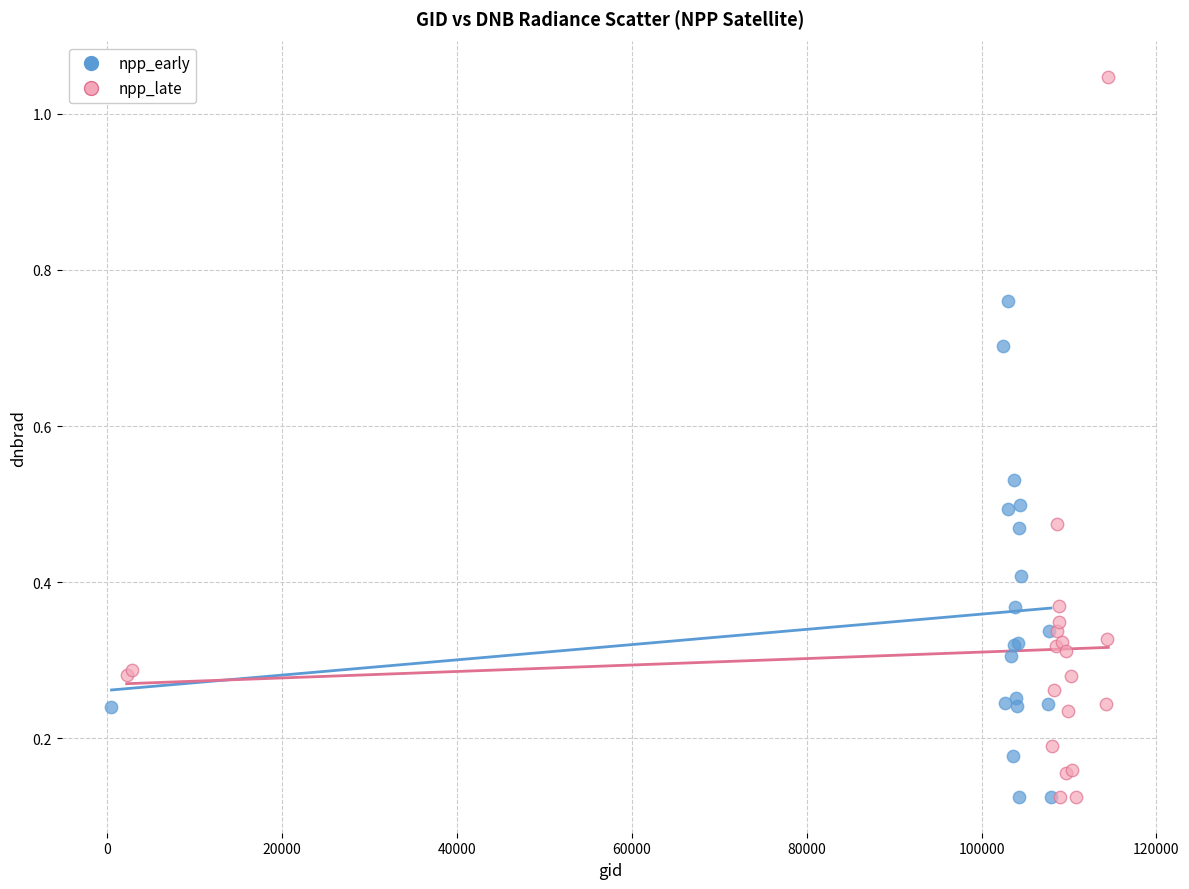

Which series contains the highest Y value?

npp_late